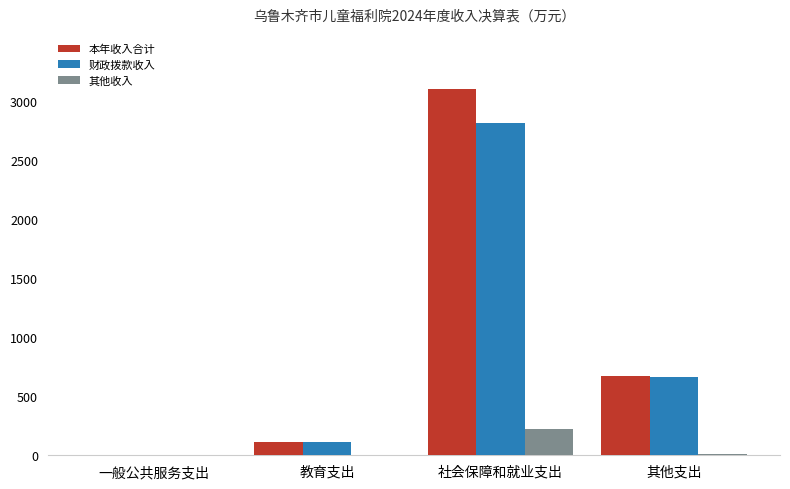

Where is 本年收入合计 nearest to the value 1553?

其他支出